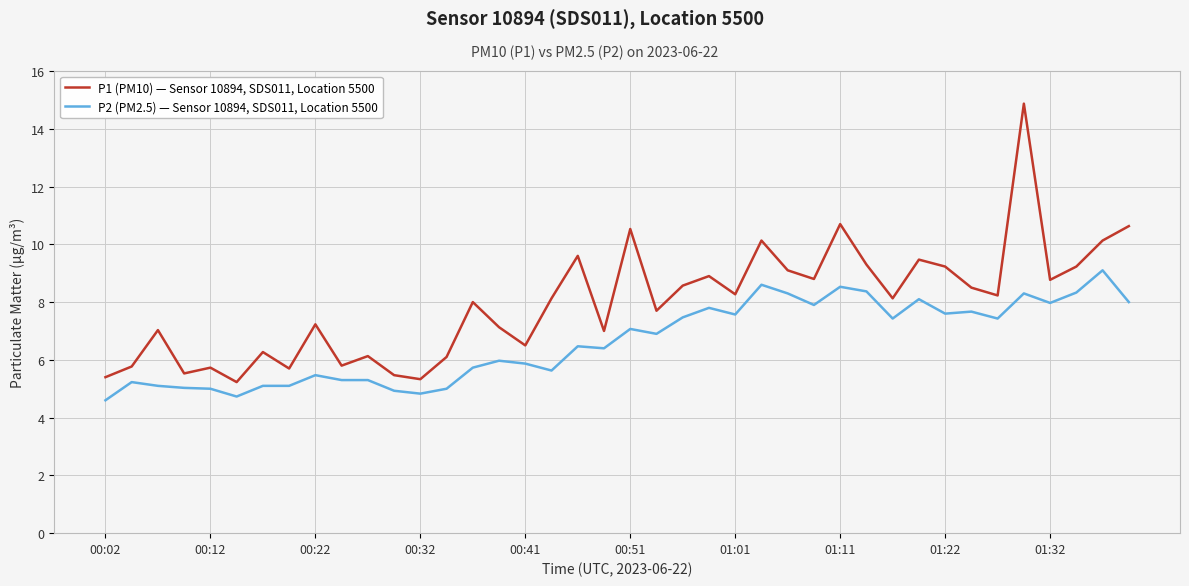

Which series has the largest total across all categories?

P1 (PM10) — Sensor 10894, SDS011, Location 5500